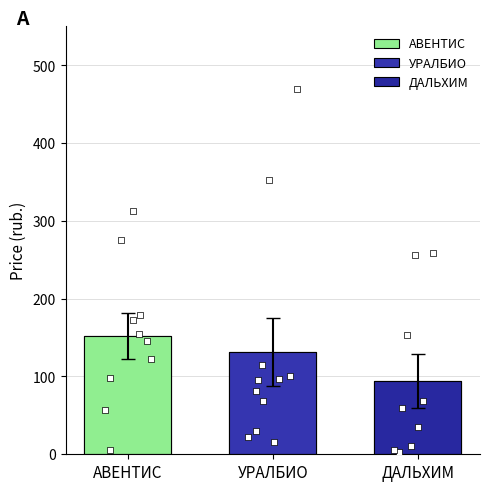

Between ДАЛЬХИМ and АВЕНТИС, which is larger?

АВЕНТИС